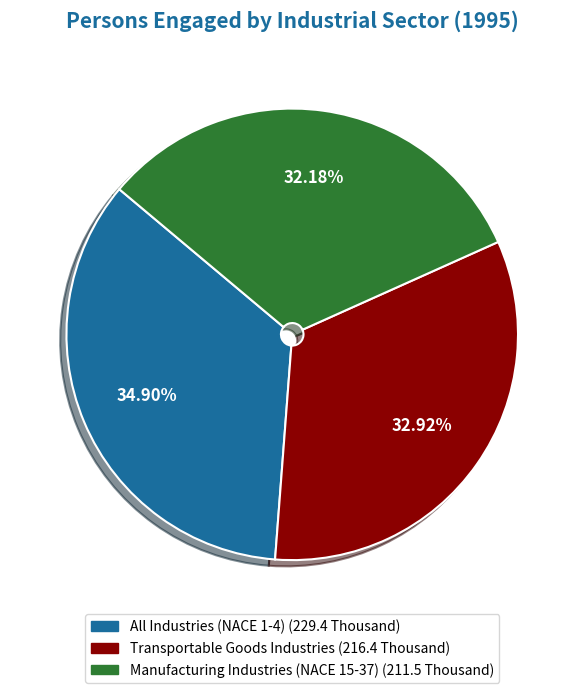

Does Manufacturing Industries (NACE 15-37) represent more than half of the total?

No